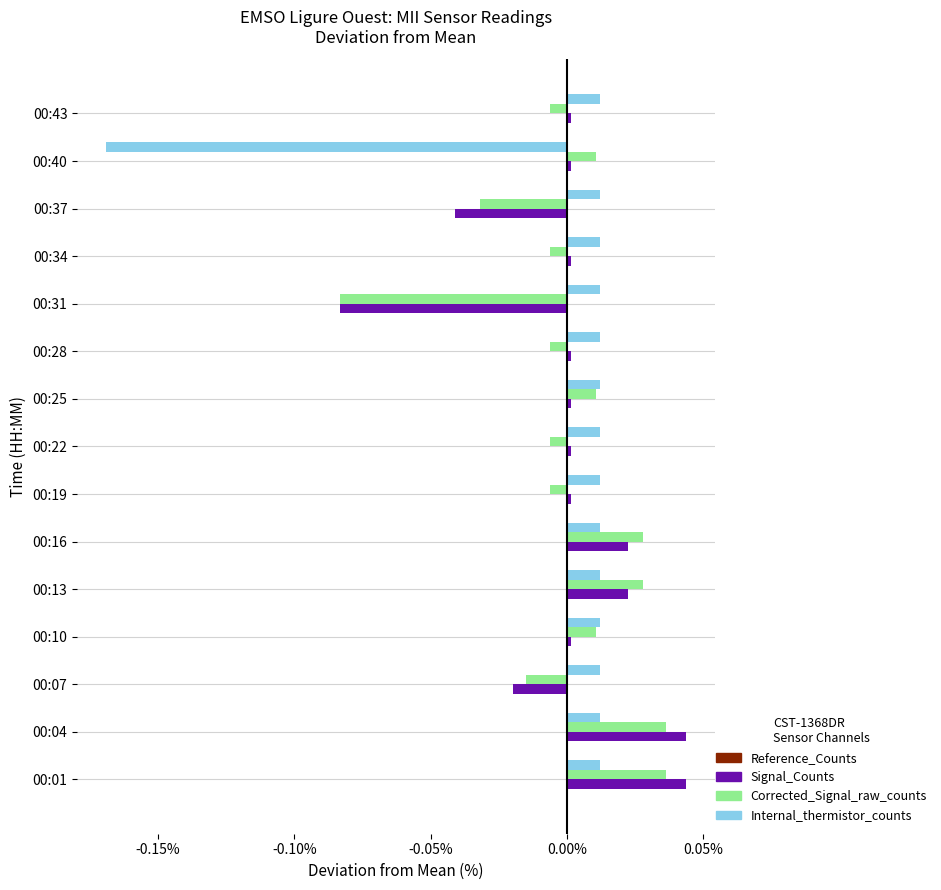

The Signal_Counts series shows 0.1 at 00:01. True or false?

False